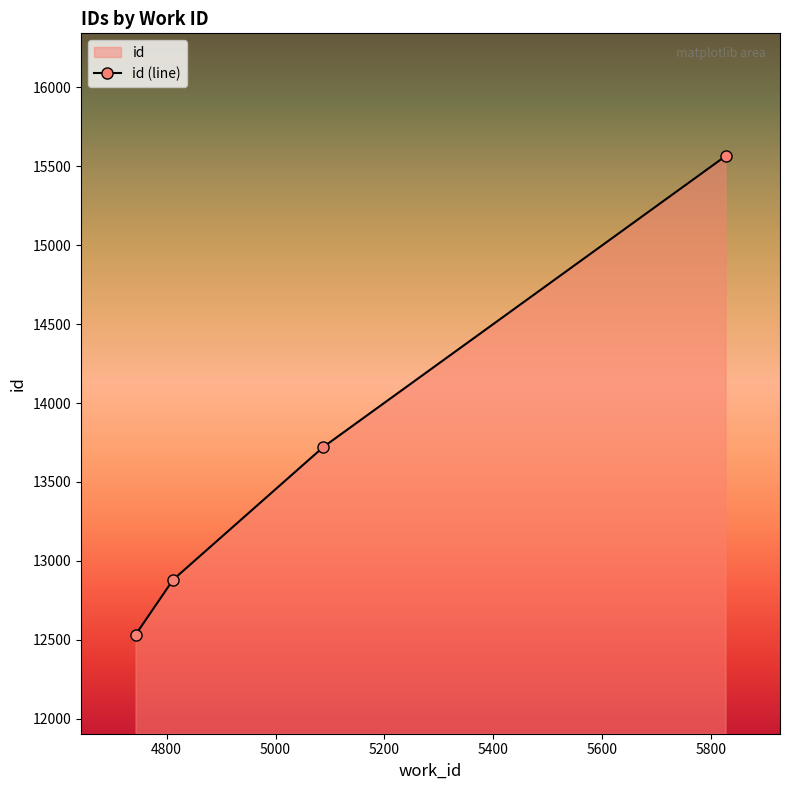

What is the minimum value shown in the chart?

12530.5